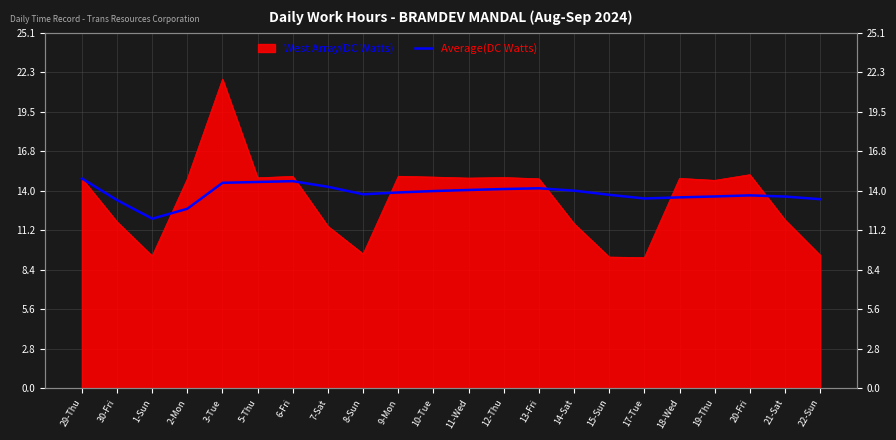

Where does the data first go above 13?

29-Thu